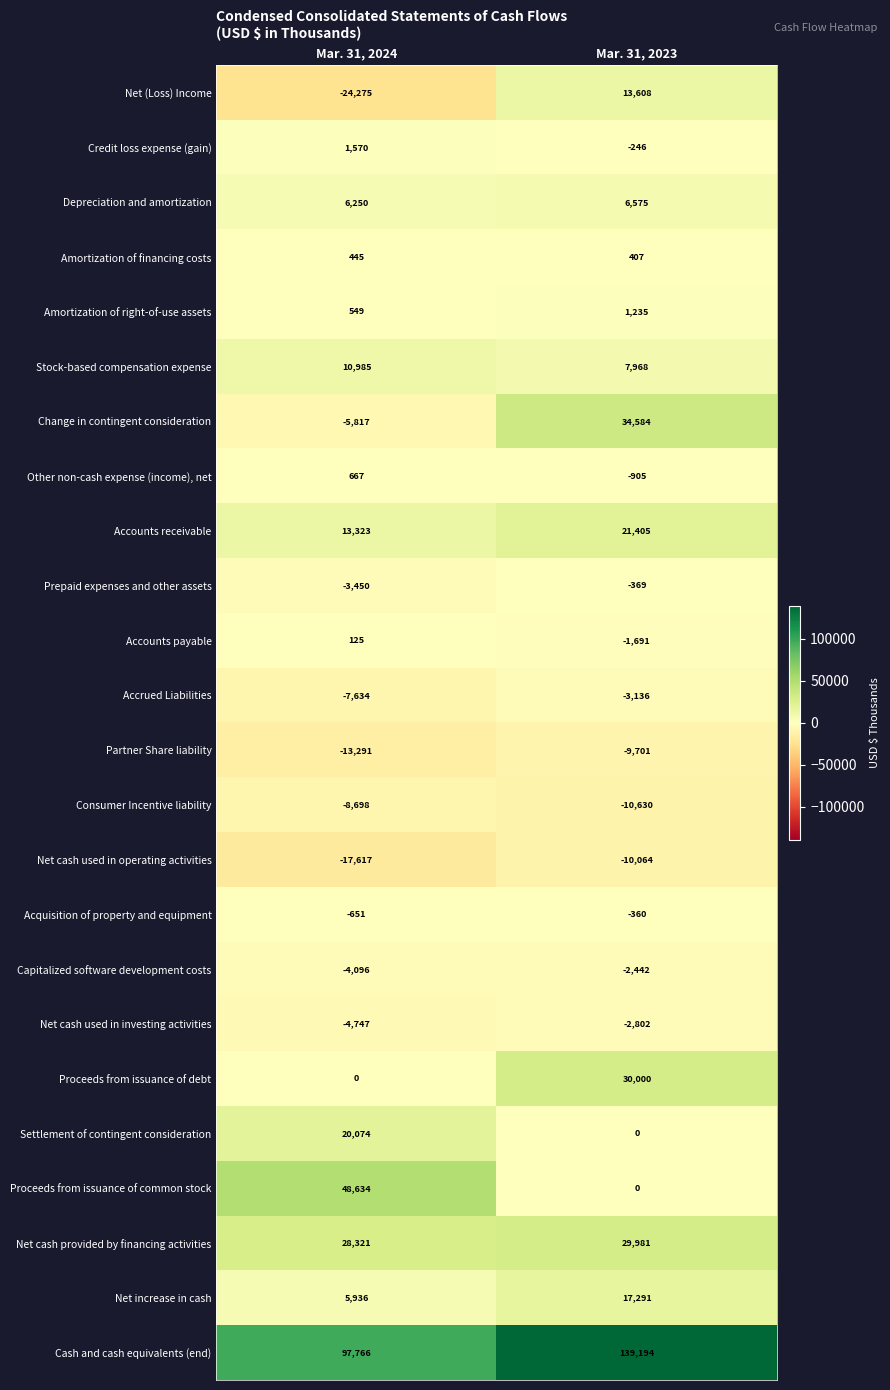

What is the average value of the Consumer Incentive liability series?

-9664